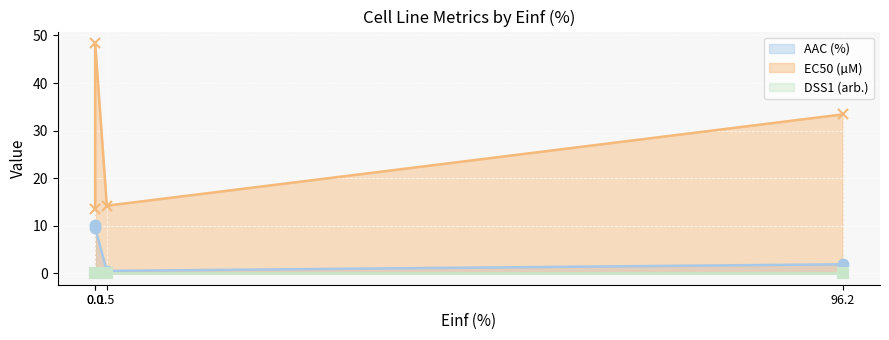

Reading left to right, what are all the values shown in this chart?

AAC (%): CCLE=1.9	GDSC1000 rep 1=0.5	GDSC1000 rep 2=9.5	CTRPv2=10.1
EC50 (µM): CCLE=33.4	GDSC1000 rep 1=14.2	GDSC1000 rep 2=48.4	CTRPv2=13.5
DSS1 (arb.): CCLE=0.0	GDSC1000 rep 1=0.0	GDSC1000 rep 2=0.0	CTRPv2=0.1